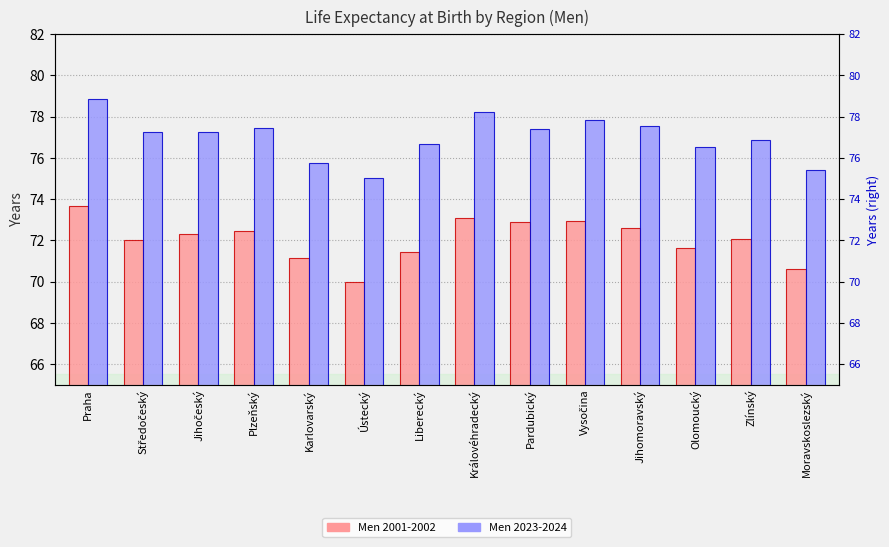

The value of Men 2023-2024 at Karlovarský is 135.6. True or false?

False